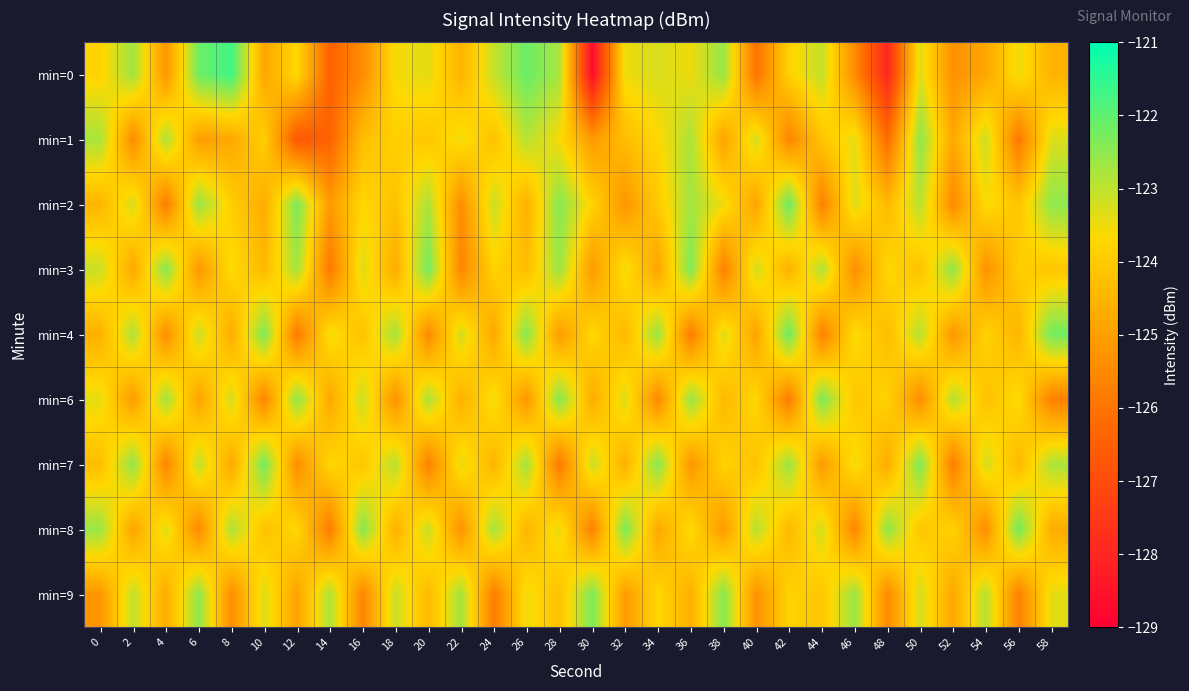

At how many categories does at least one series exceed -127?

30